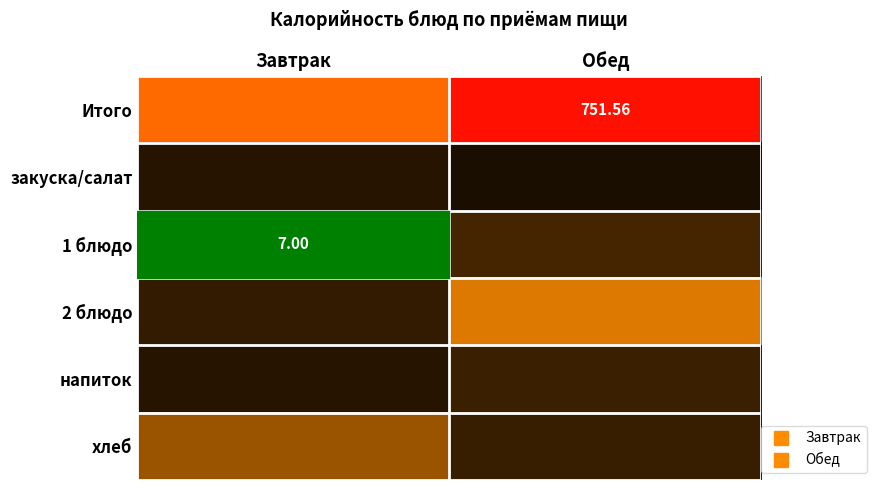

The value of напиток at Обед is 158.9. True or false?

False